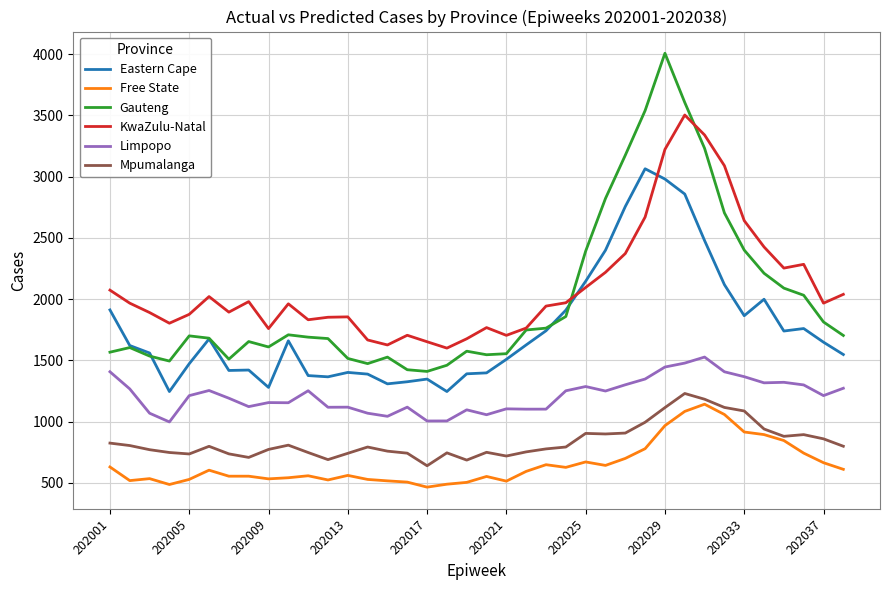

True or false: Limpopo and Gauteng intersect in this chart.

False